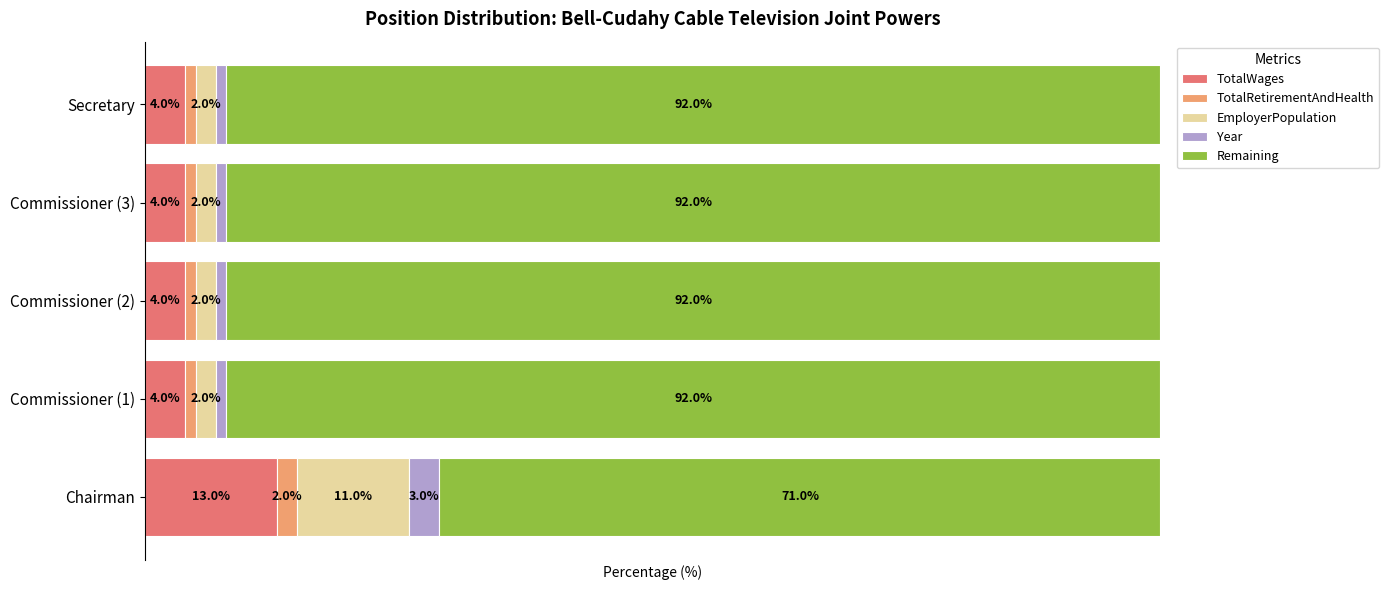

Which category has the highest value in the TotalWages series?

Chairman